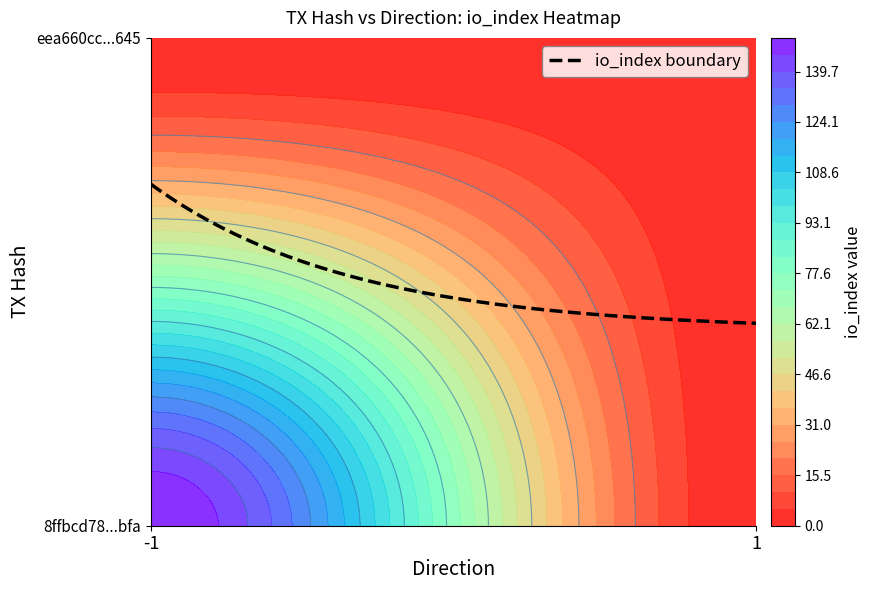

What is the difference between the 8ffbcd7898cc95ffac2bdb4b093cd4557b36bfa values at direction and io_index?

151